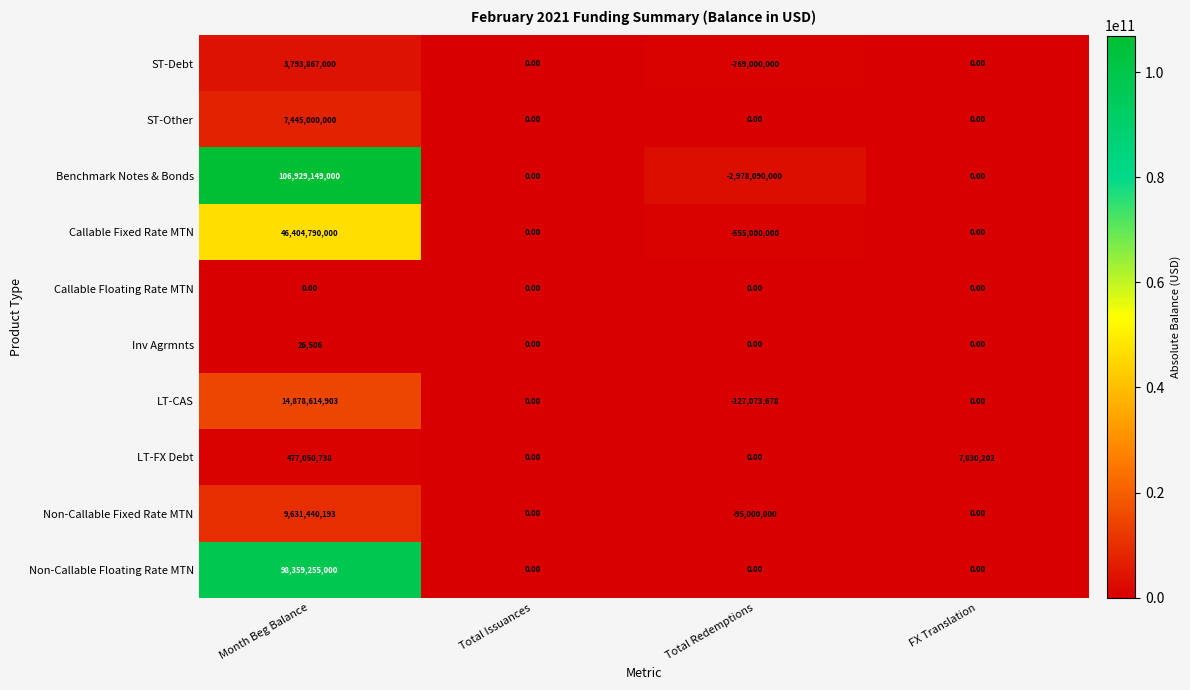

Rank the series by their maximum value, from highest to lowest.

Benchmark Notes & Bonds, Non-Callable Floating Rate MTN, Callable Fixed Rate MTN, LT-CAS, Non-Callable Fixed Rate MTN, ST-Other, ST-Debt, LT-FX Debt, Inv Agrmnts, Callable Floating Rate MTN